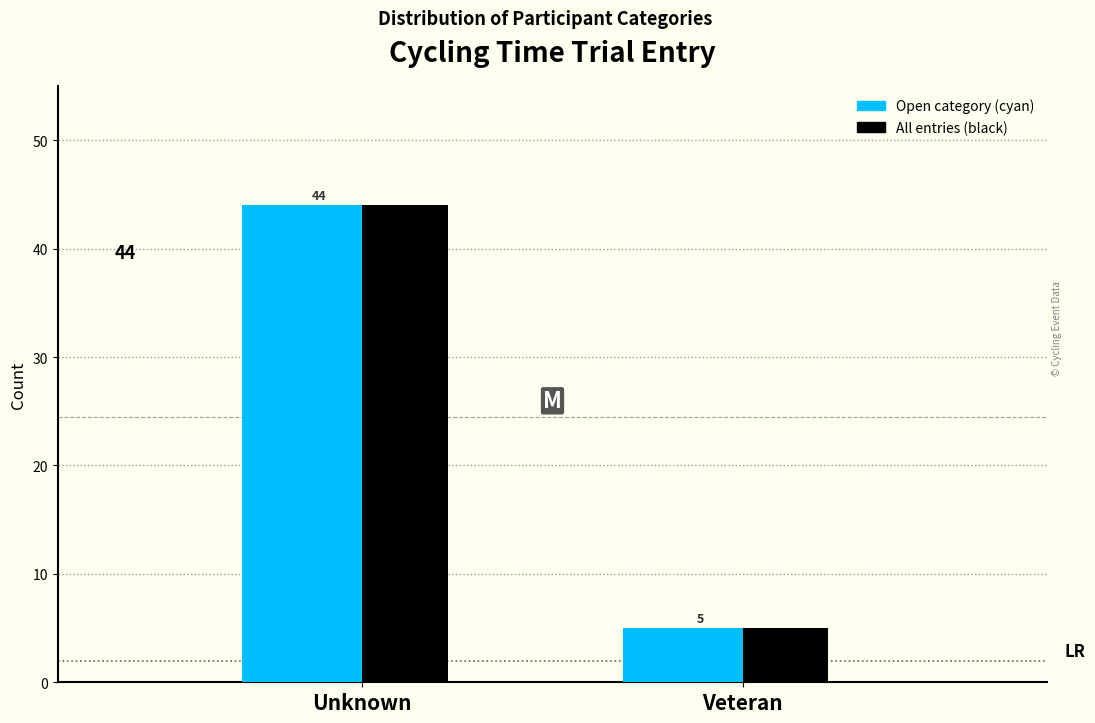

Reading left to right, transcribe all the data shown in this chart.

Open category: 44	5
All entries: 44	5